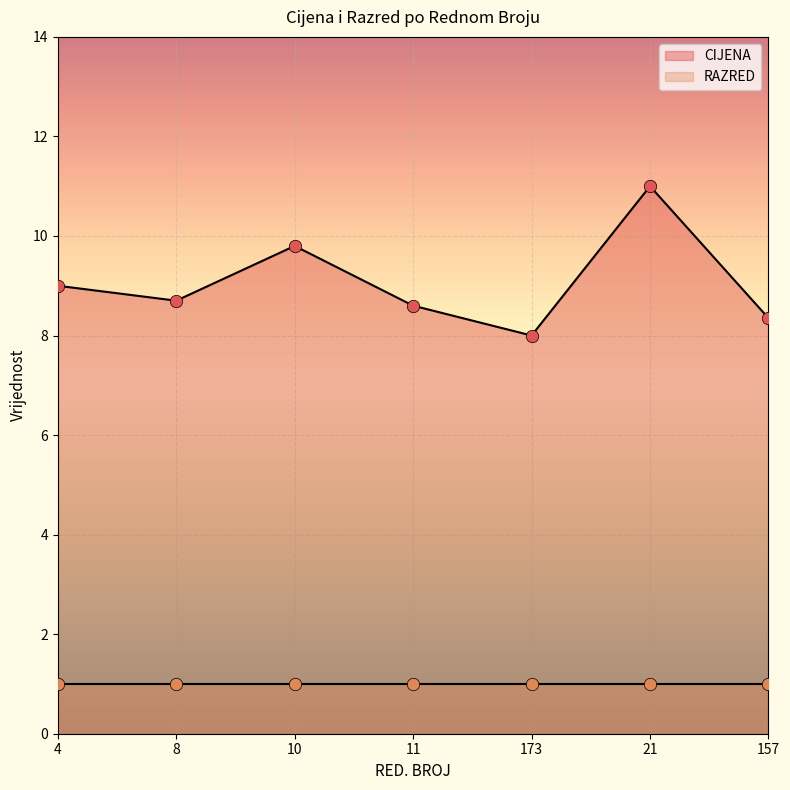

Approximately how many times larger is the value at 157 compared to 10?

0.9